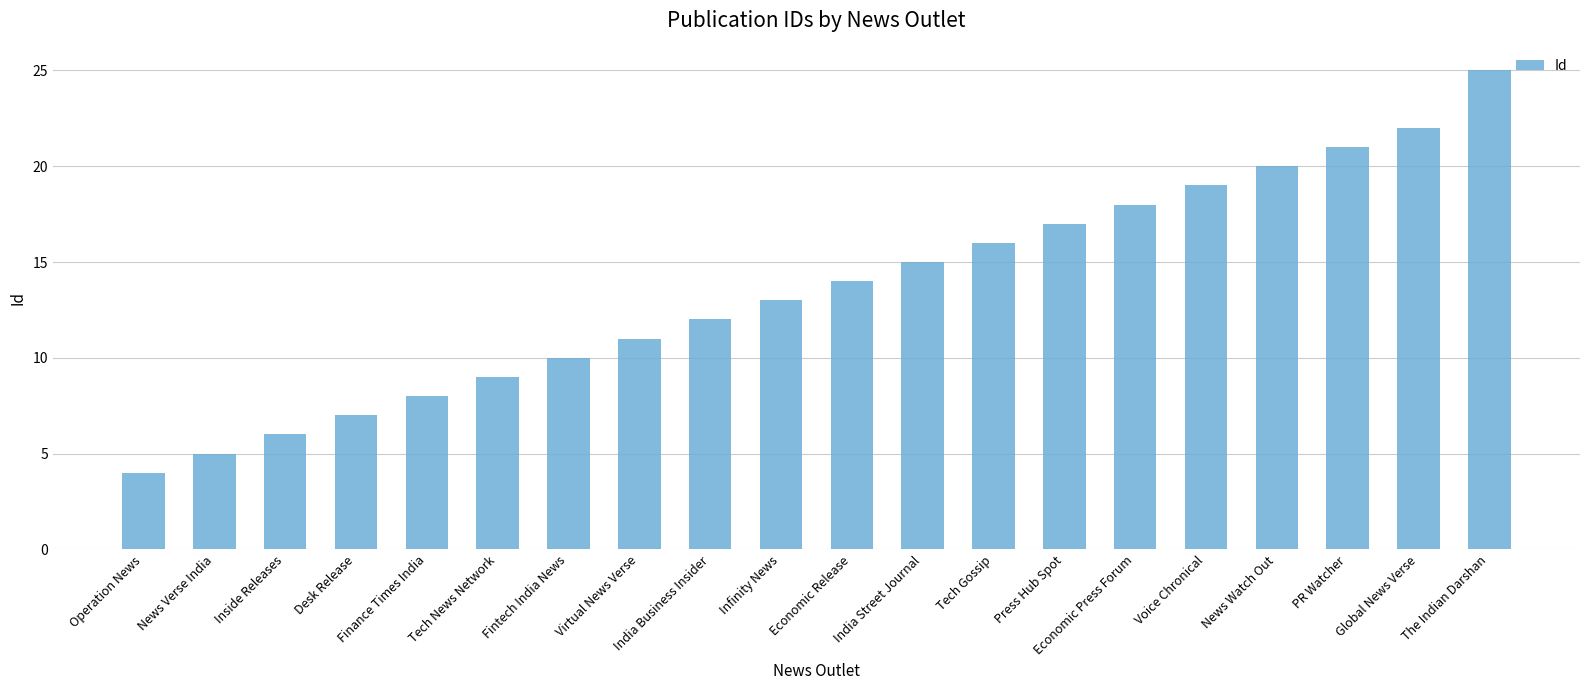

Reading left to right, list all the values displayed in this chart.

4	5	6	7	8	9	10	11	12	13	14	15	16	17	18	19	20	21	22	25